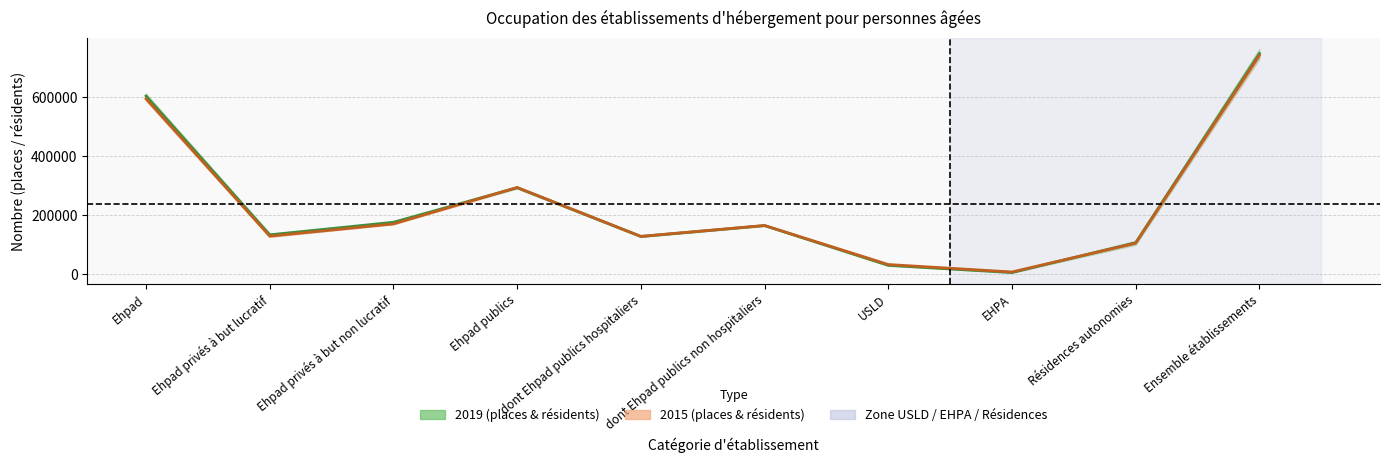

At which category is the sum across all series the highest?

Ensemble établissements